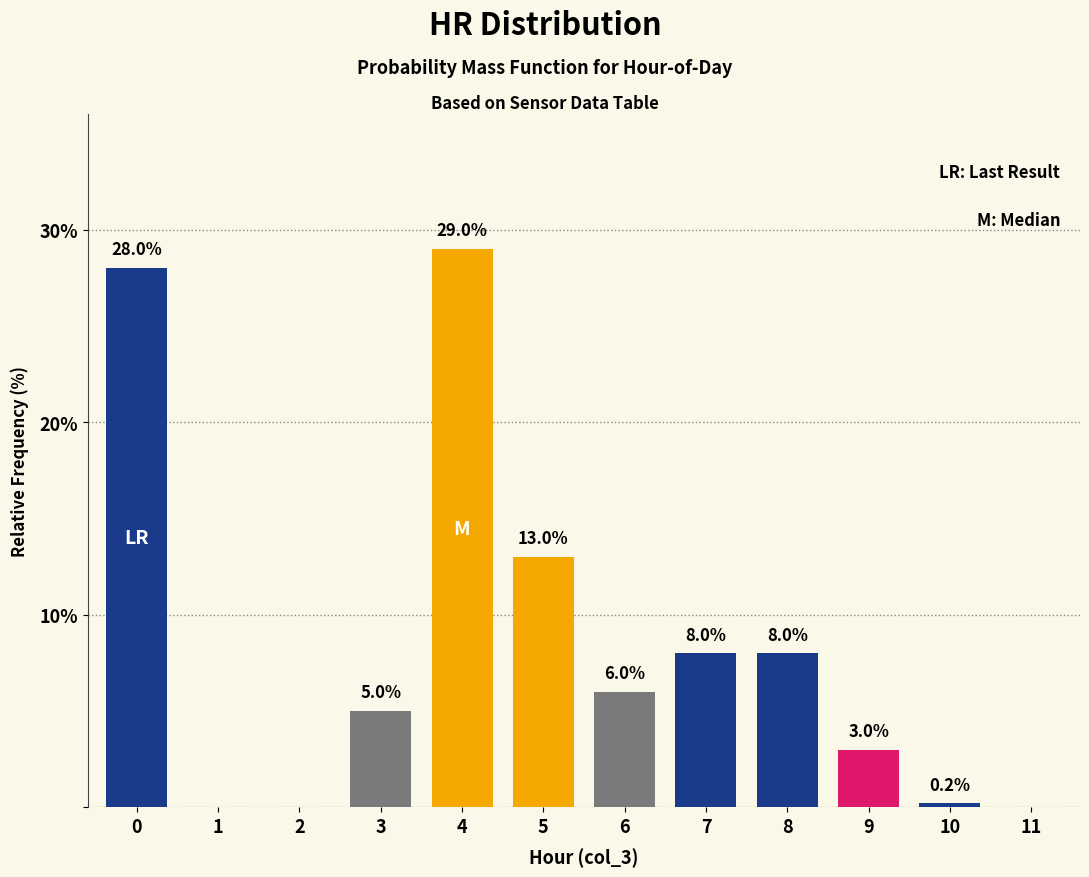

Reading left to right, extract all data points from this chart.

0=28.0	1=0.0	2=0.0	3=5.0	4=29.0	5=13.0	6=6.0	7=8.0	8=8.0	9=3.0	10=0.2	11=0.0